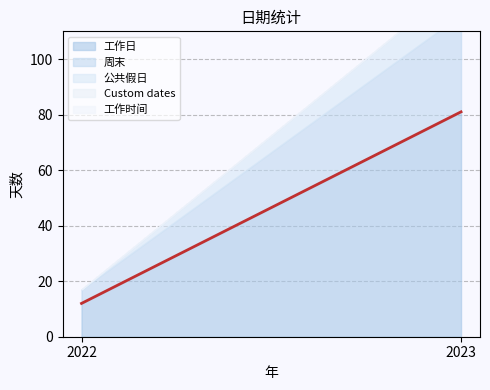

What is the highest value of the 周末 series?

35